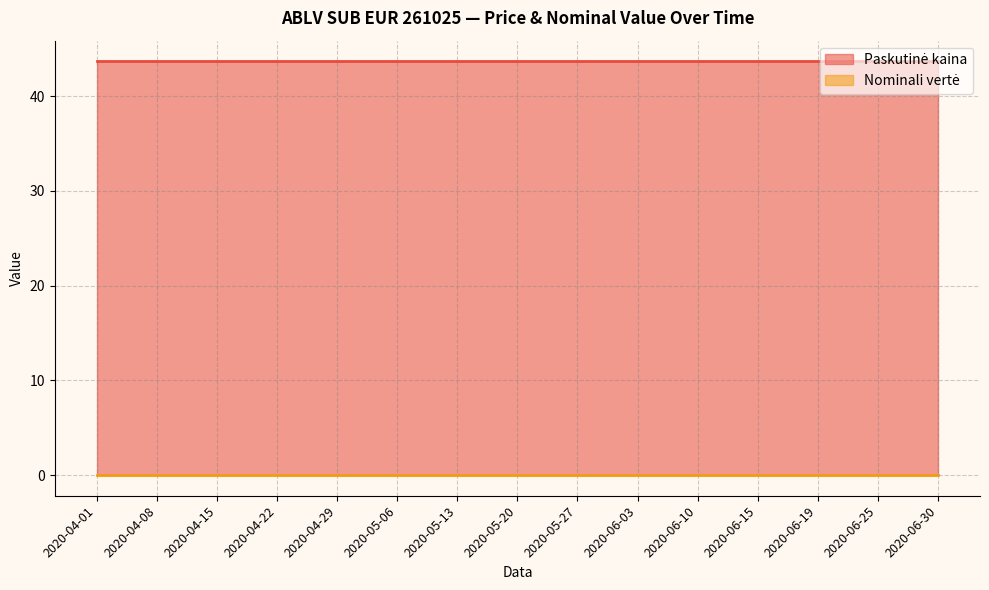

True or false: Paskutinė kaina has more than 1 interior local peaks.

False